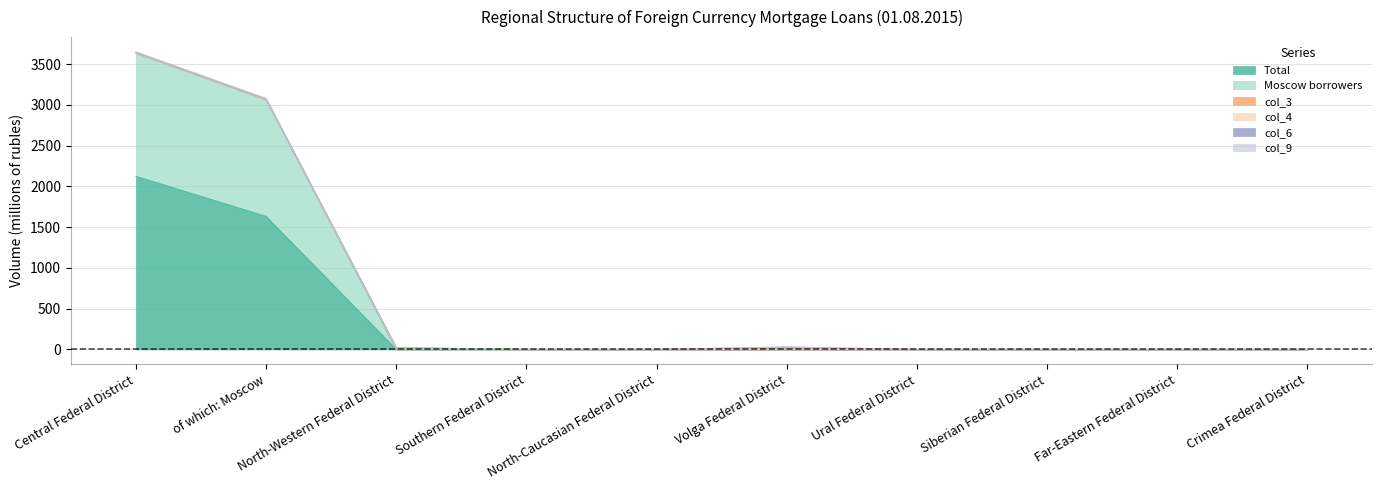

The value of Moscow borrowers at Crimea Federal District is 2493. True or false?

False